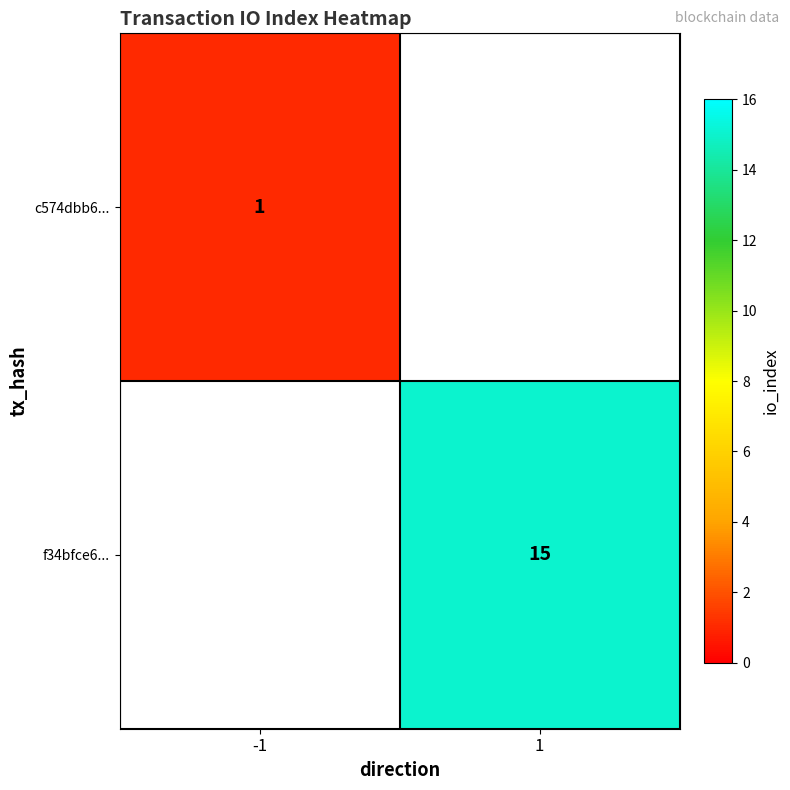

At how many categories does at least one series exceed 10?

1